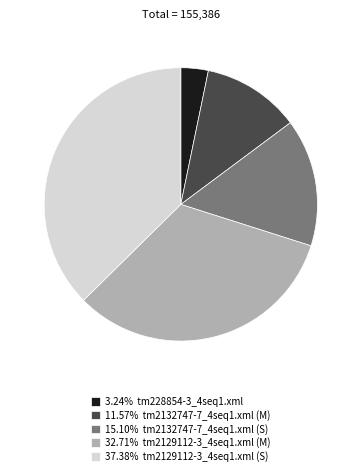

What is the ratio of the value at 32.71% tm2129112-3_4seq1.xml (M) to the value at 3.24% tm228854-3_4seq1.xml?

10.1